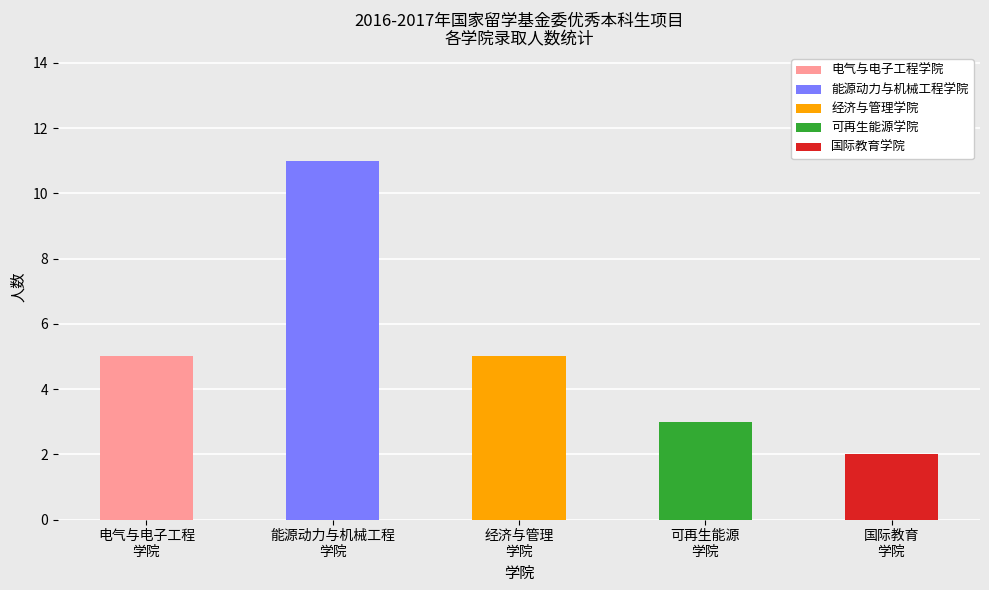

What is the change in value from 可再生能源学院 to 国际教育学院?

-1